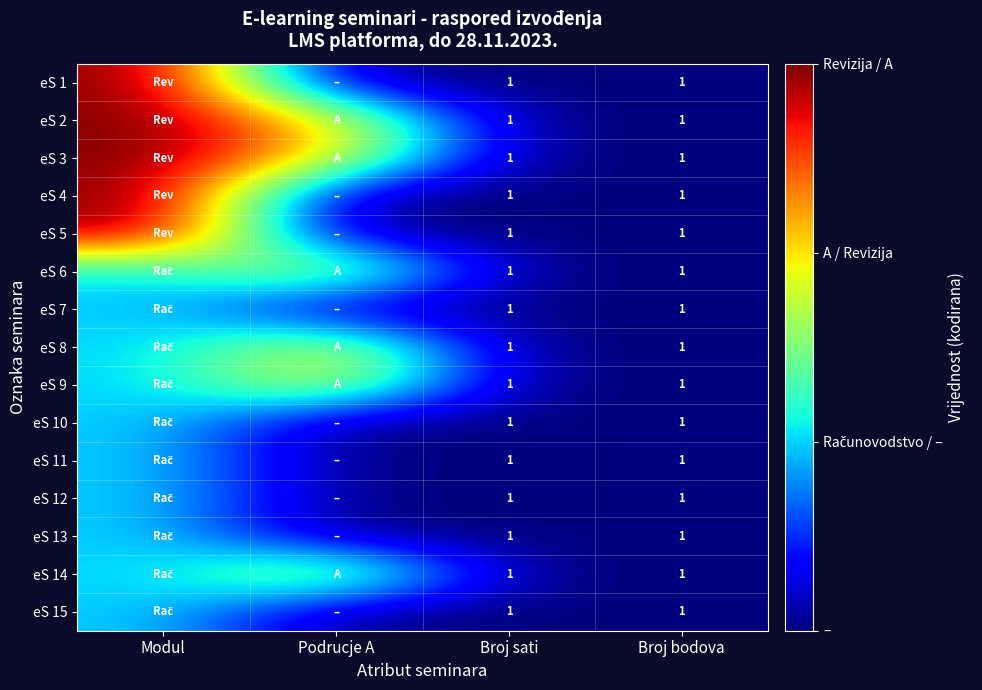

Is it true that eS 1 equals 1 at Broj sati?

True